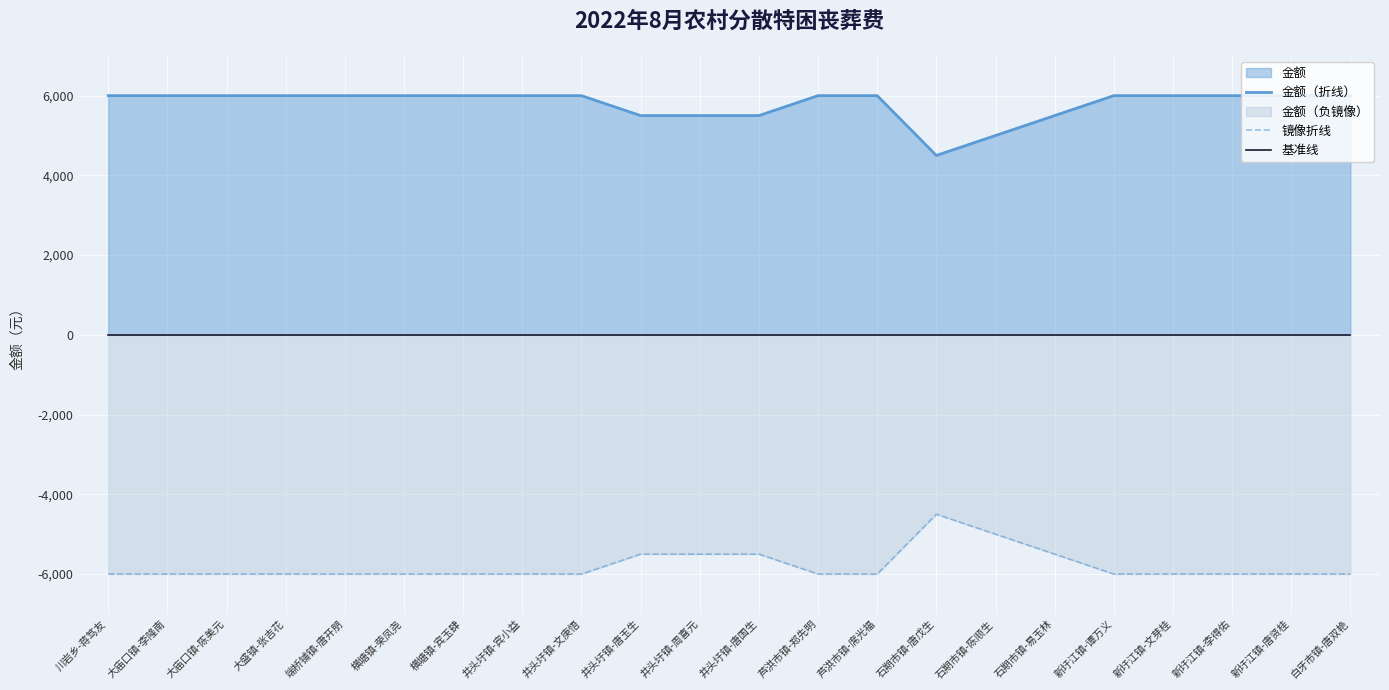

True or false: 金额（折线） and 基准线 cross at least once.

False